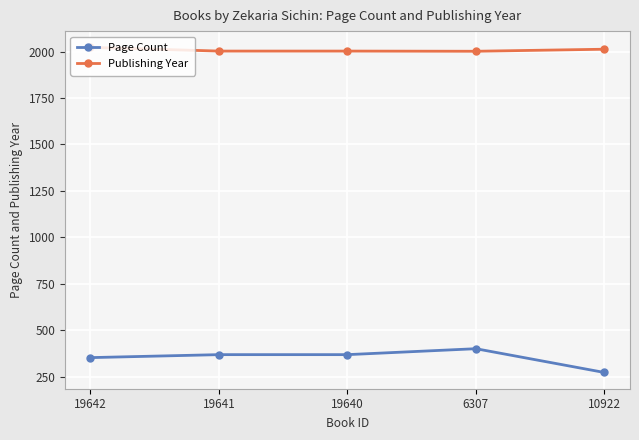

What is the average value of the Page Count series?

352